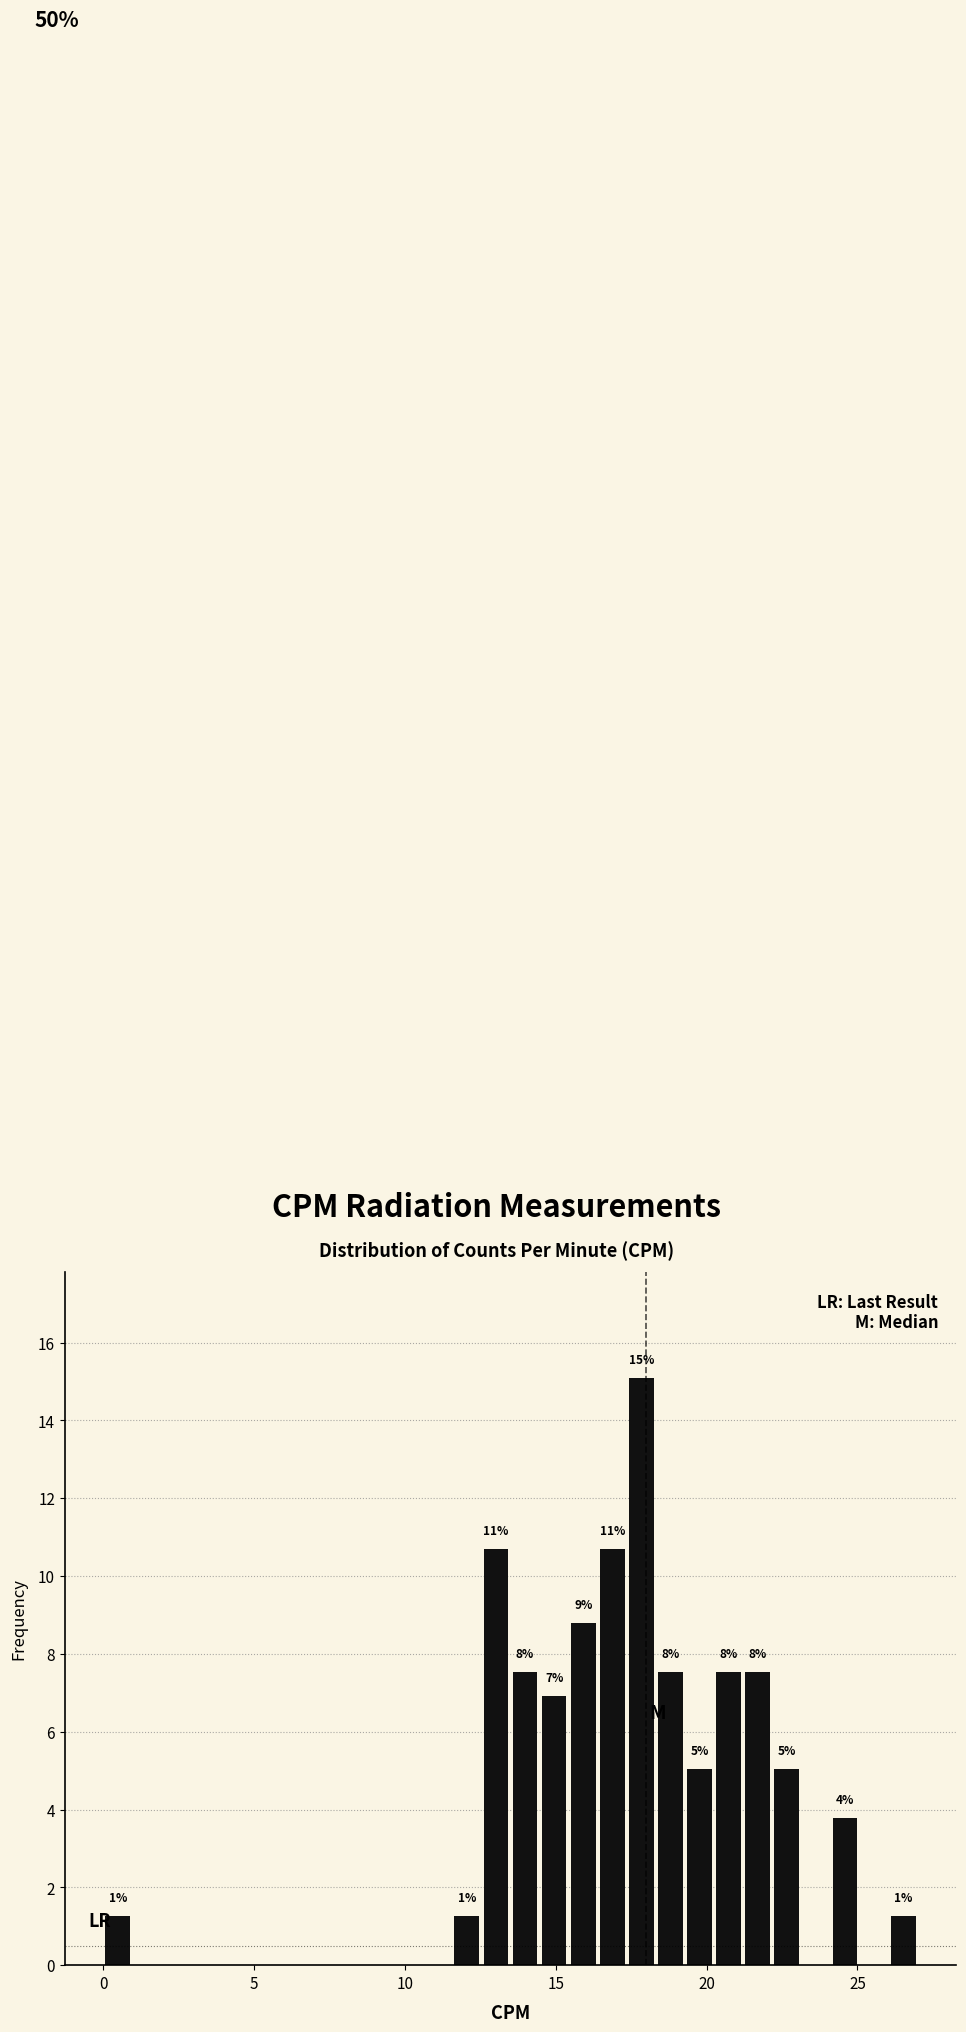

Read against the x-axis, roughly where is the centre of the tallest bar?

18.0